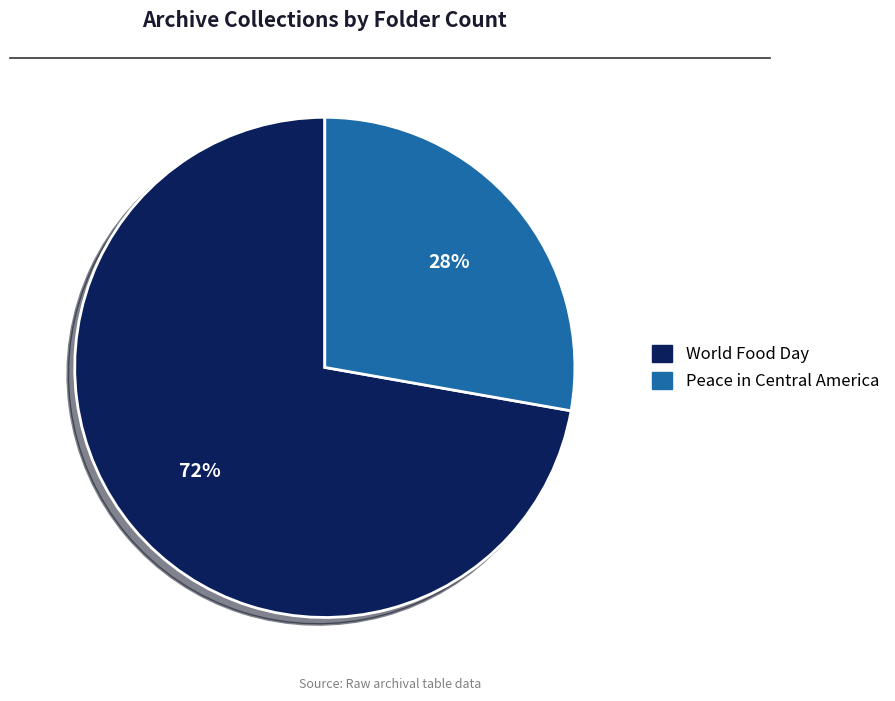

True or false: Peace in Central America accounts for 28% of the total.

True